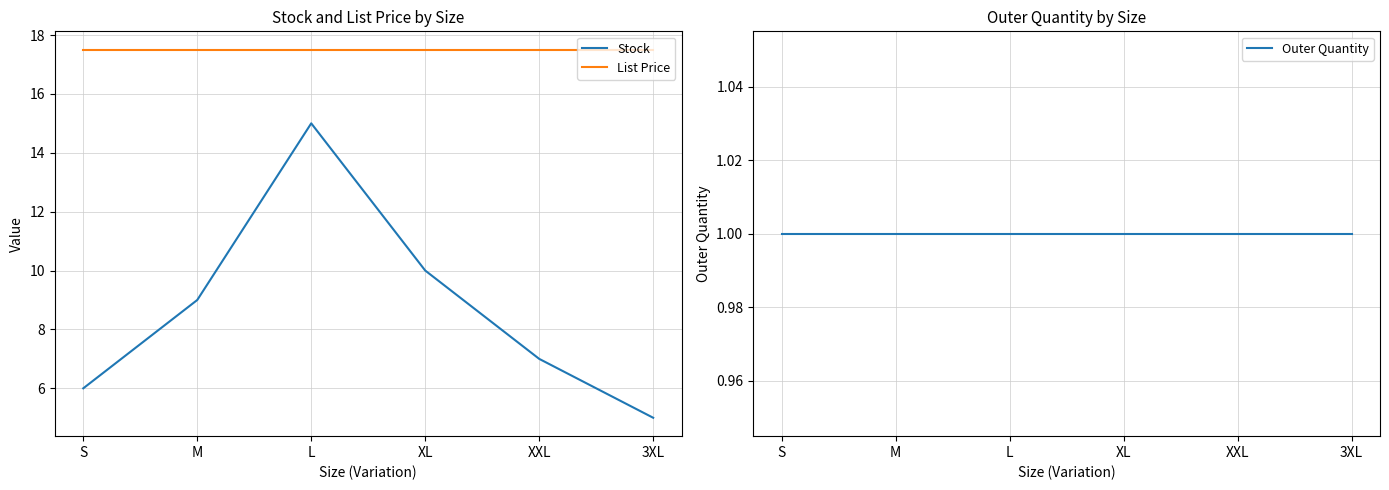

At which category is the sum across all series the highest?

L